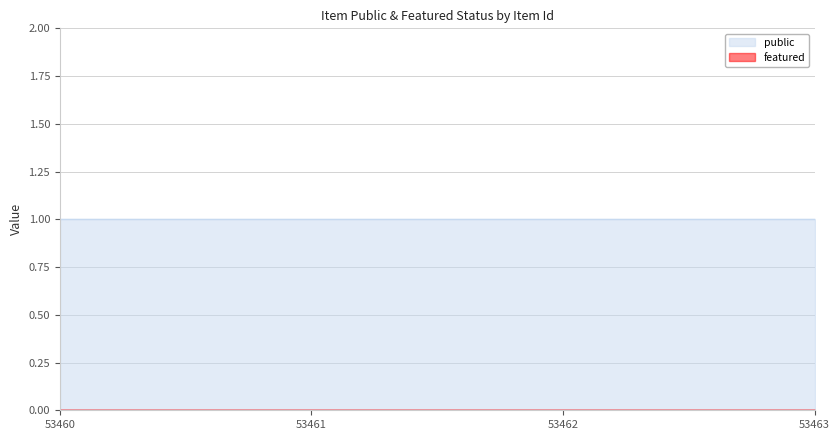

How many distinct data groups are displayed?

2